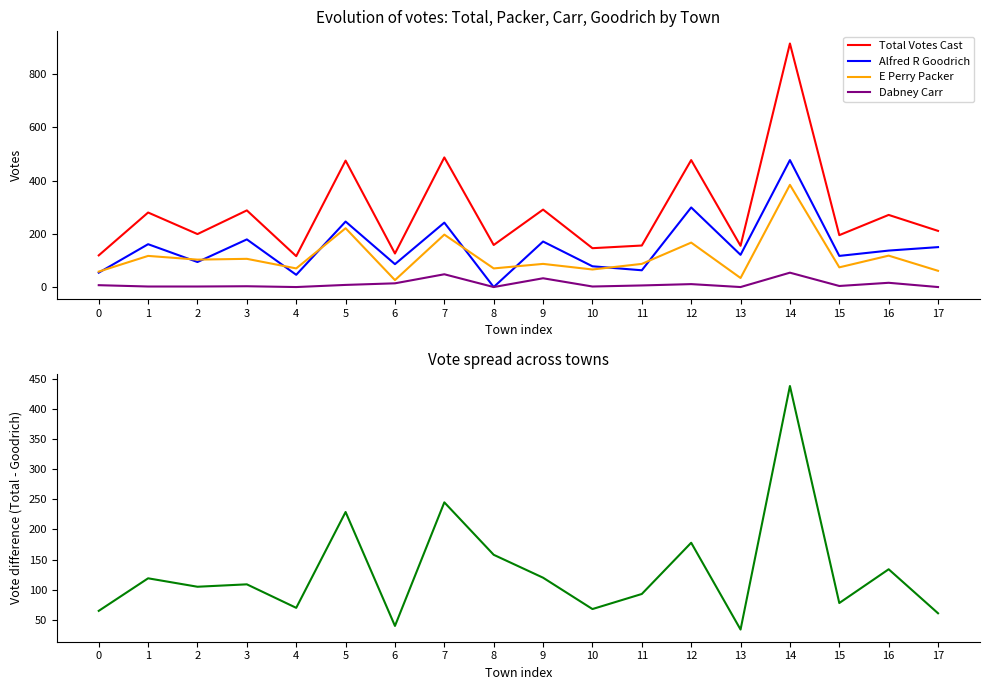

How many values in the Total - Goodrich series exceed 109?

8